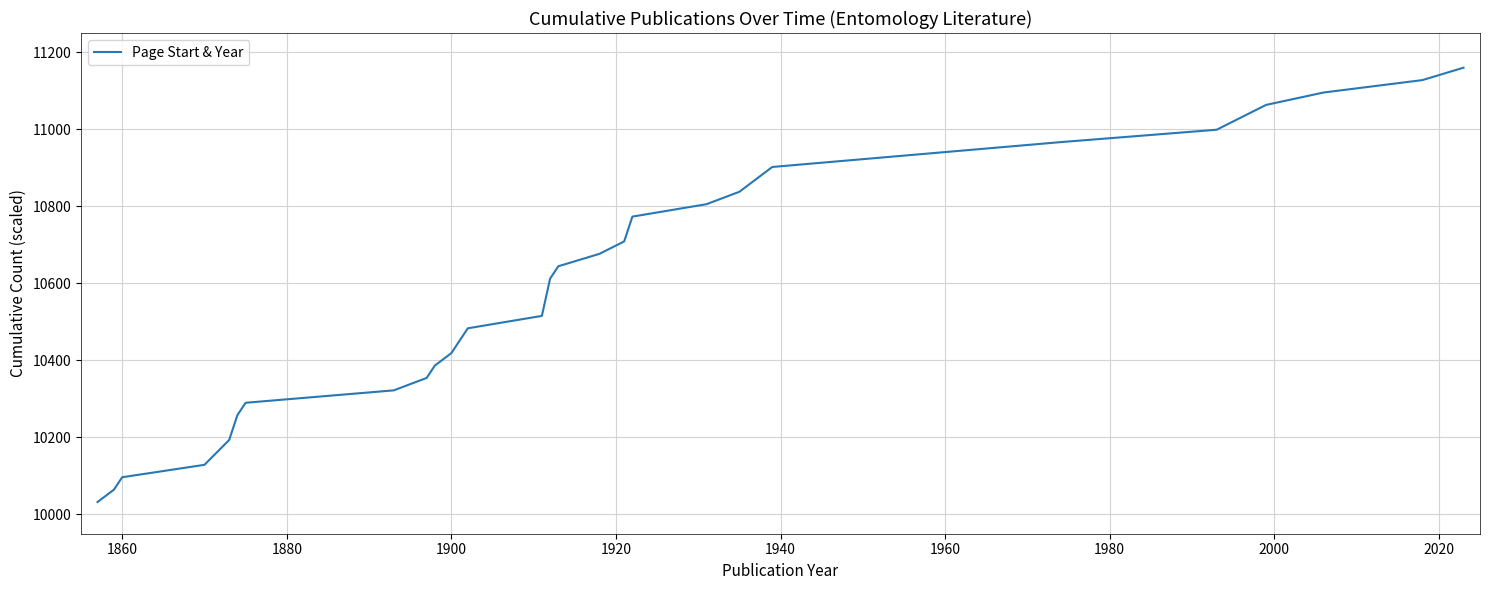

What is the minimum value shown in the chart?

10032.2